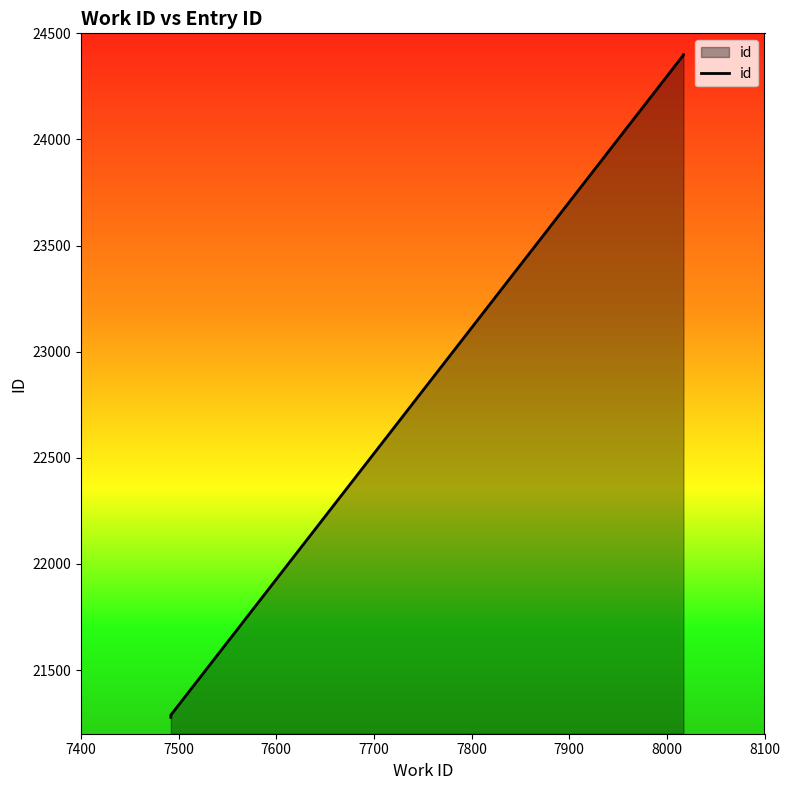

What is the value of the 1st point from the left?

21277